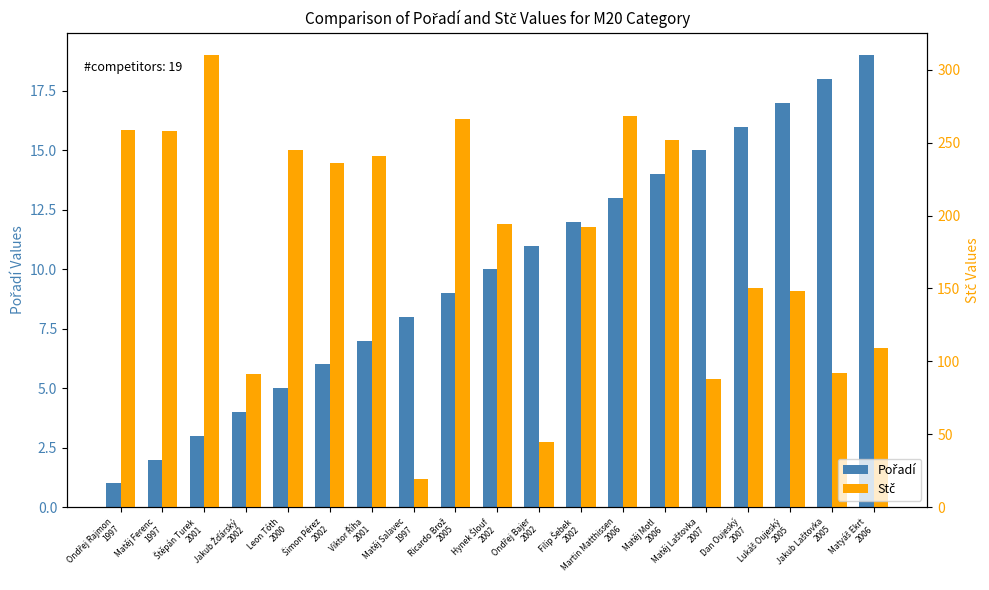

What is the lowest value of the Stč series?

19